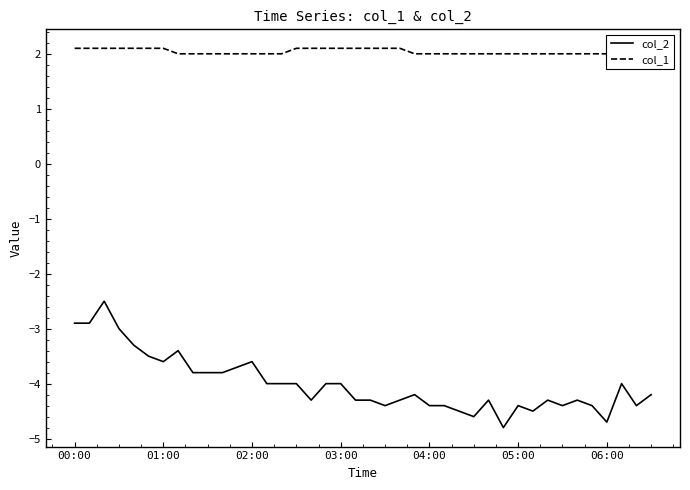

Does the chart have visible grid lines?

No